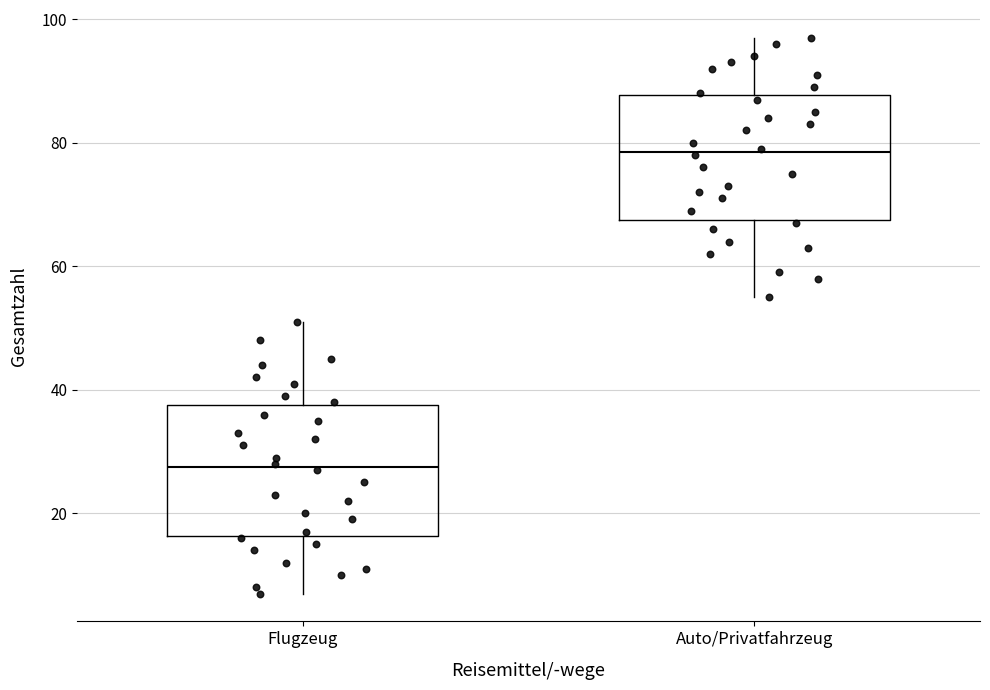

Reading left to right, transcribe this box plot: for each box, give where its median line is, the range the box spans, and where its two whiskers end, as read against the y-axis. The values are not printed on the chart, so give them approximately, as read against the axis.

Flugzeug: median 28, box 16 to 38, whiskers 8 to 52
Auto/Privatfahrzeug: median 78, box 68 to 88, whiskers 56 to 98